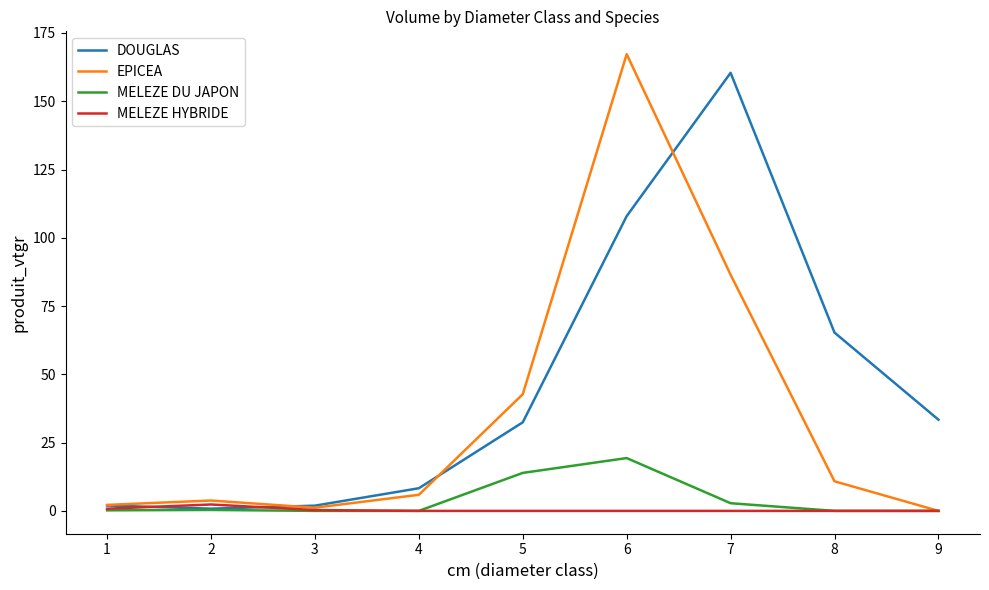

What is the highest value of the DOUGLAS series?

160.4